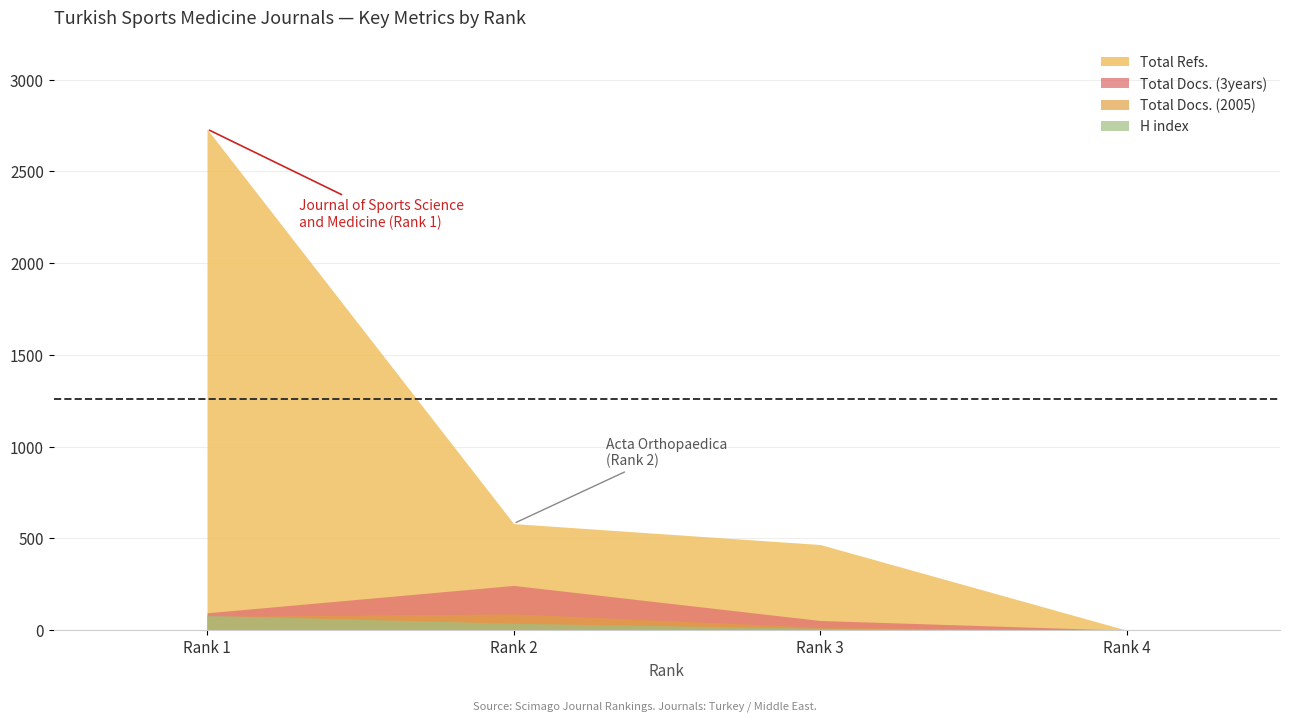

The value of Total Docs. (3years) at 3 is 53. True or false?

True